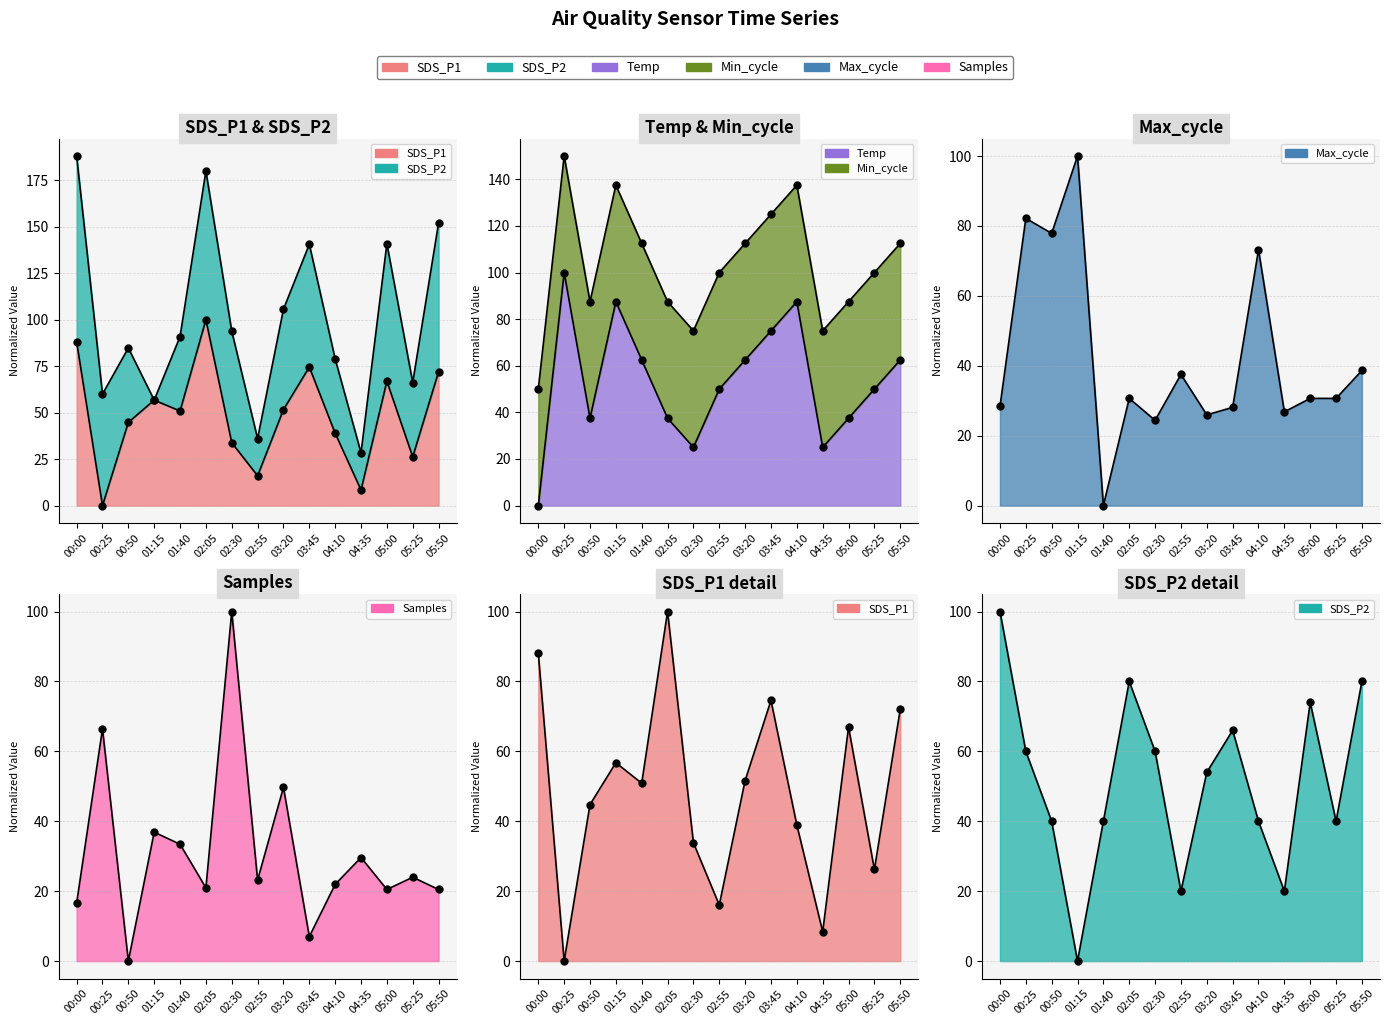

Which series has the largest total across all categories?

Temp